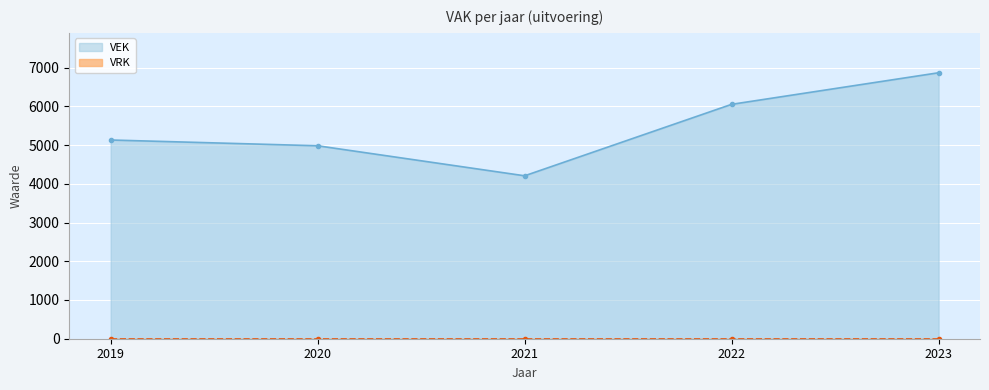

Reading right to left, transcribe all the data shown in this chart.

2023=6866	2022=6051	2021=4206	2020=4981	2019=5130